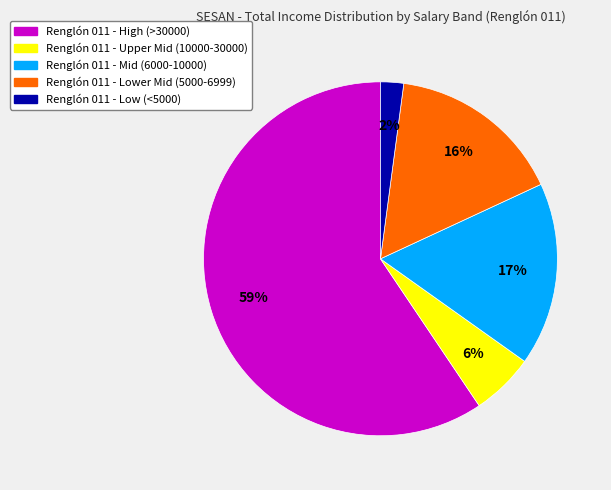

Count the number of slices in the pie.

5